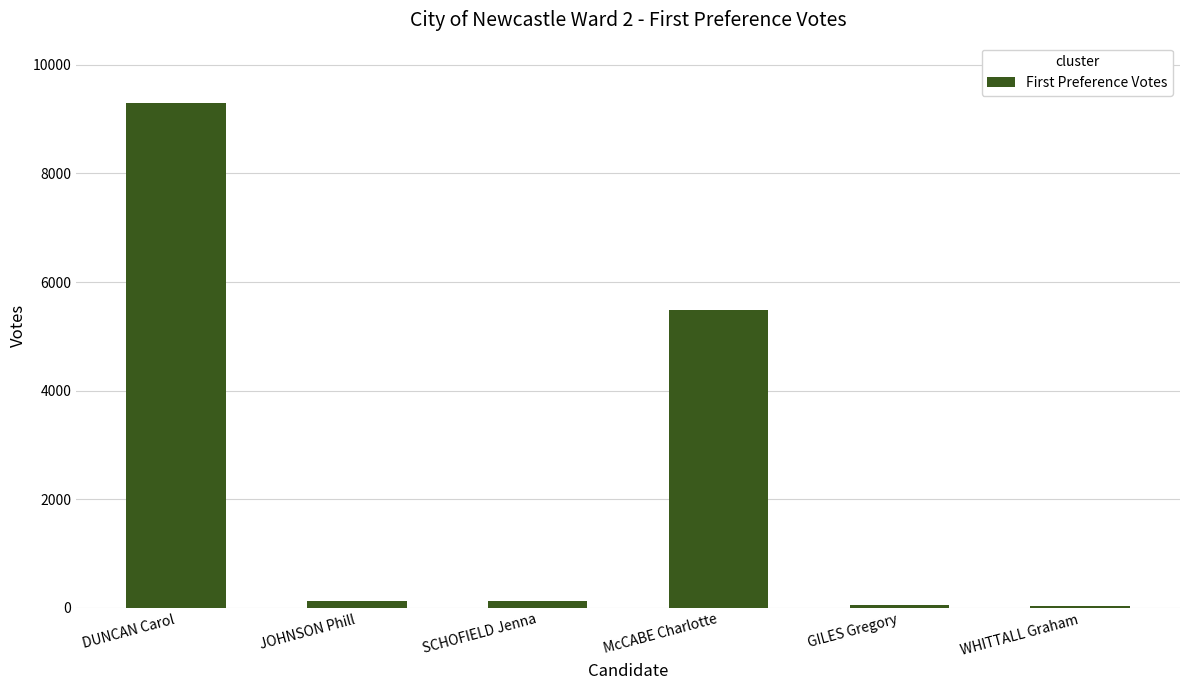

What is the ratio of the value at SCHOFIELD Jenna to the value at JOHNSON Phill?

1.0